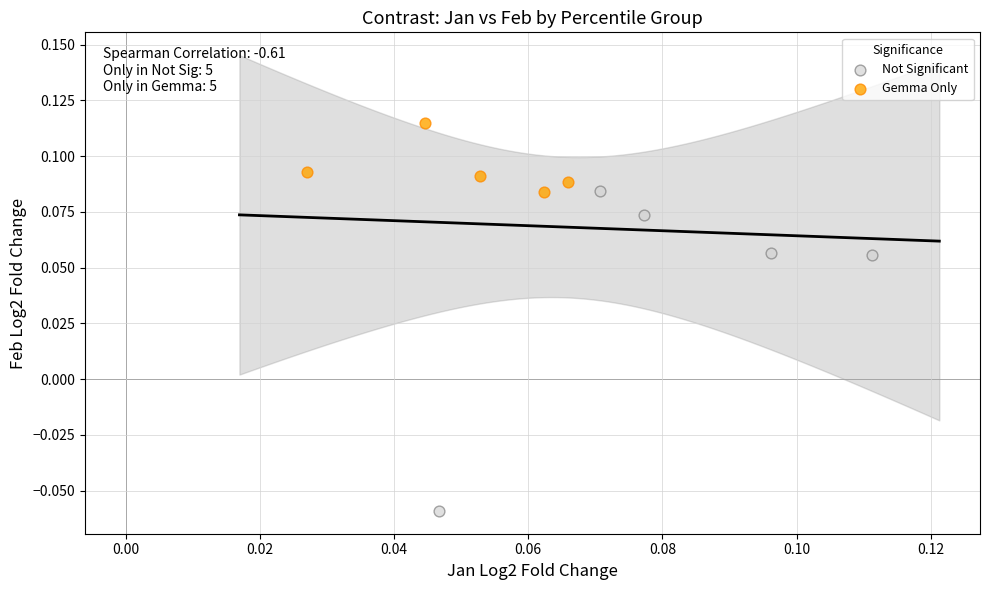

Which series reaches the maximum Y coordinate?

Gemma Only